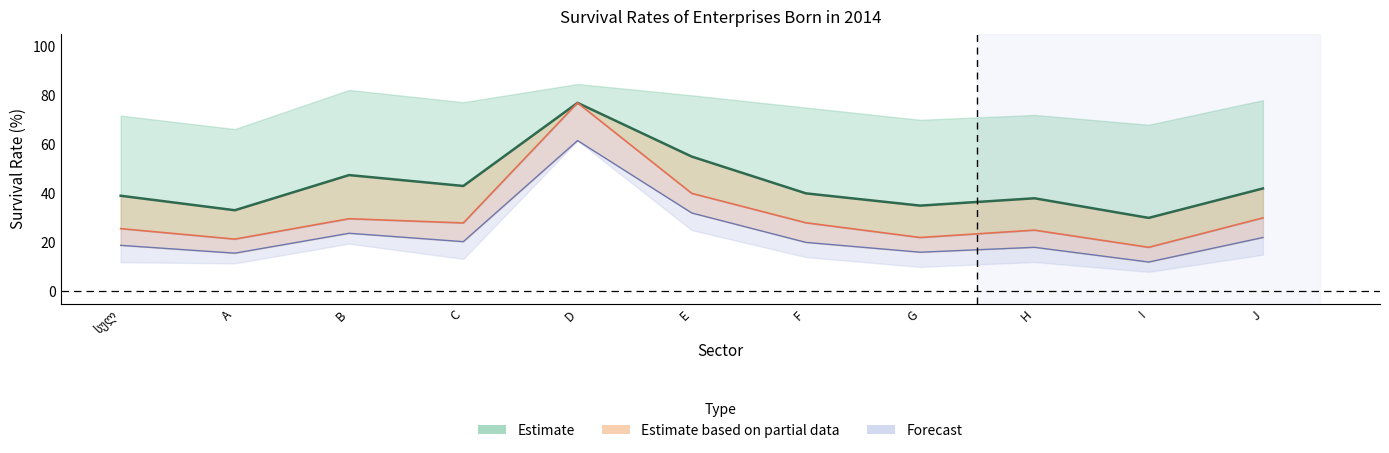

At which category does 3 წელი reach its first local peak?

B